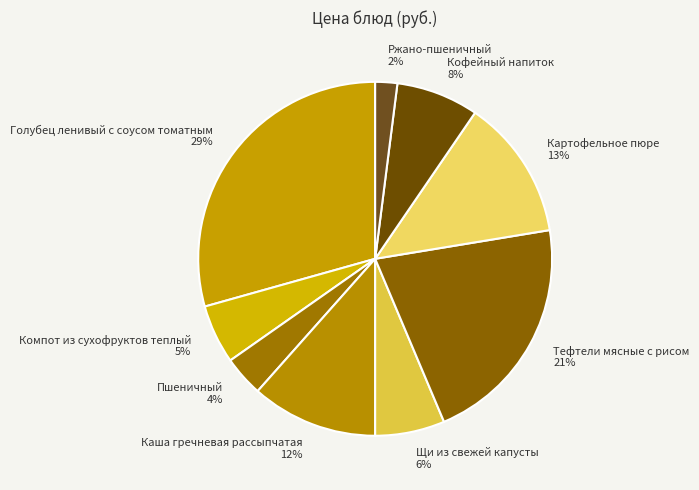

The Картофельное пюре slice represents 13% of the pie. True or false?

True